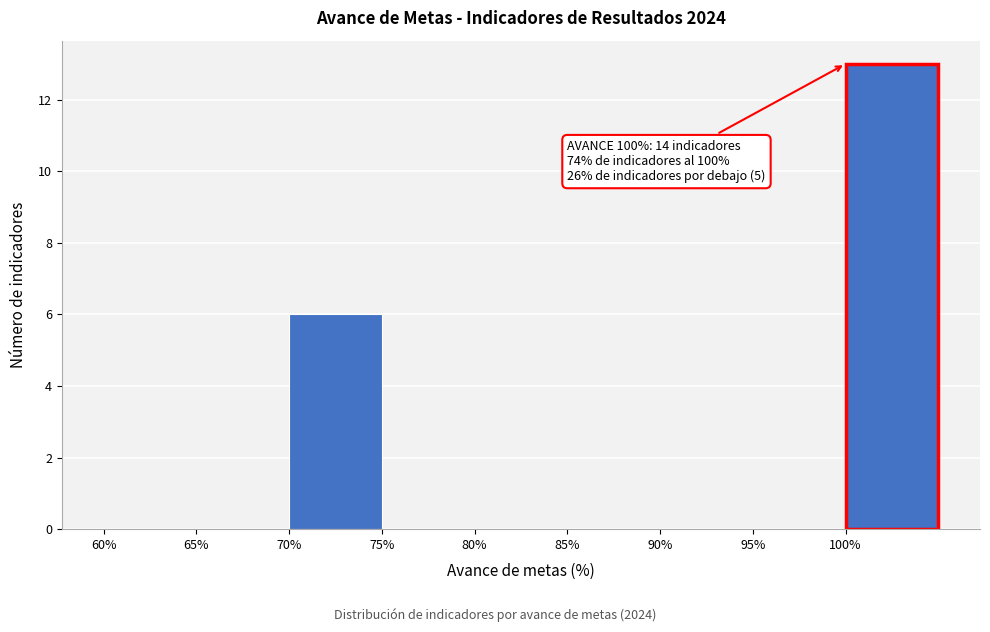

Which range on the x-axis has the tallest bar?

100 to 105